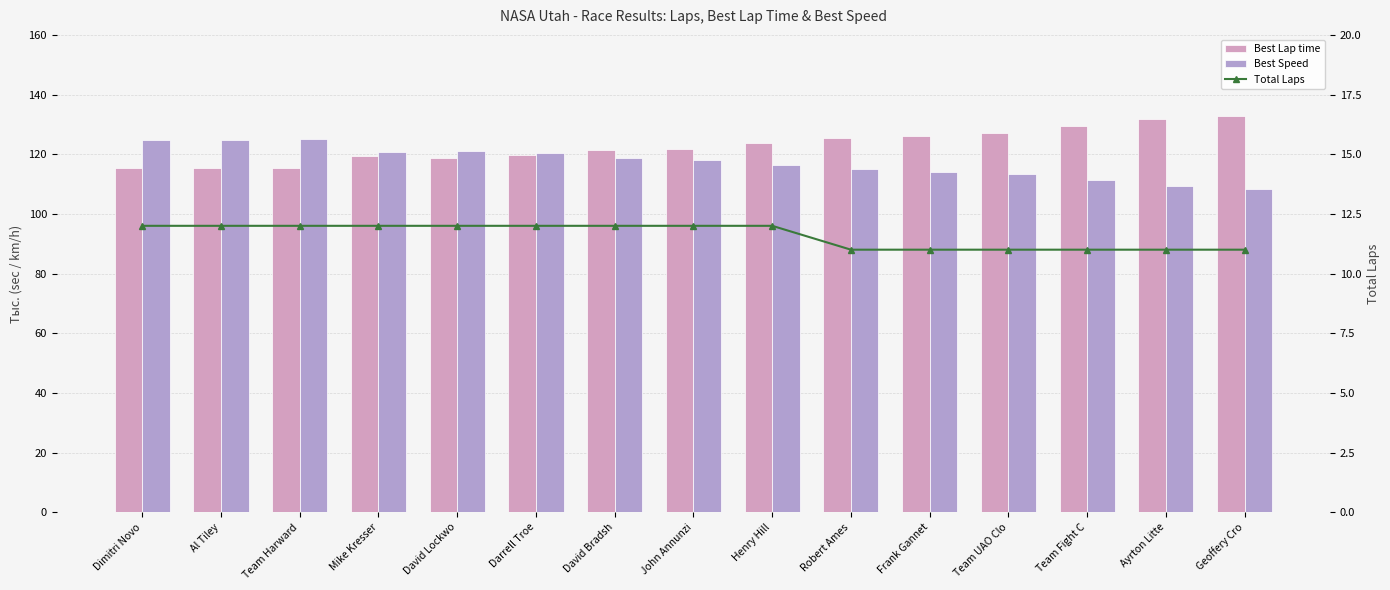

What is the total value across all series at Team Fight C?

251.7